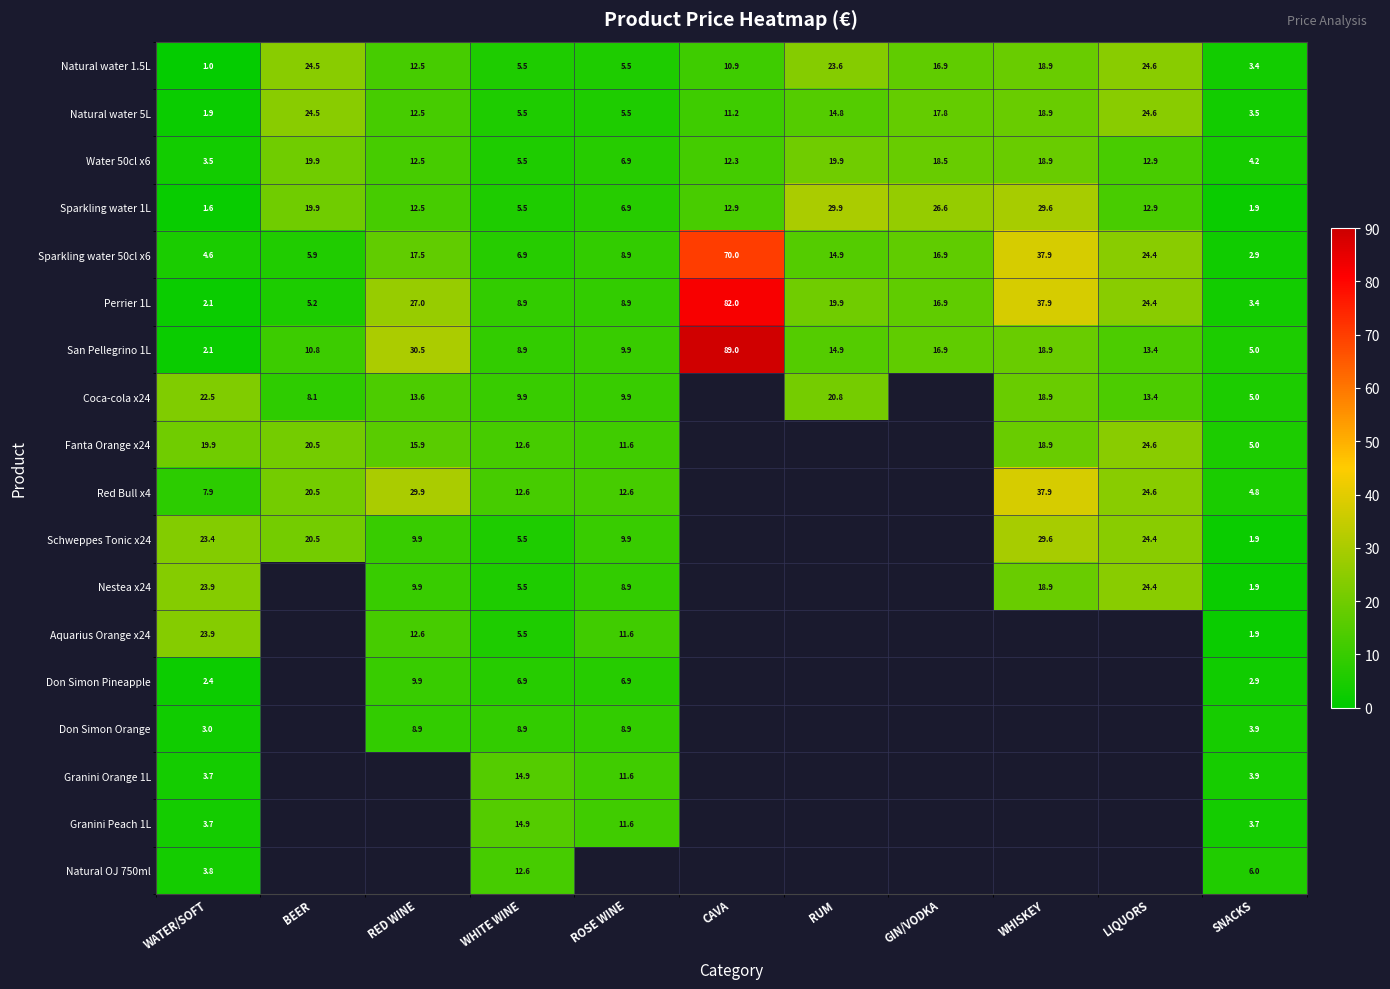

Is the value of Natural water 5L at BEER greater than the value of Red Bull x4 at LIQUORS?

No